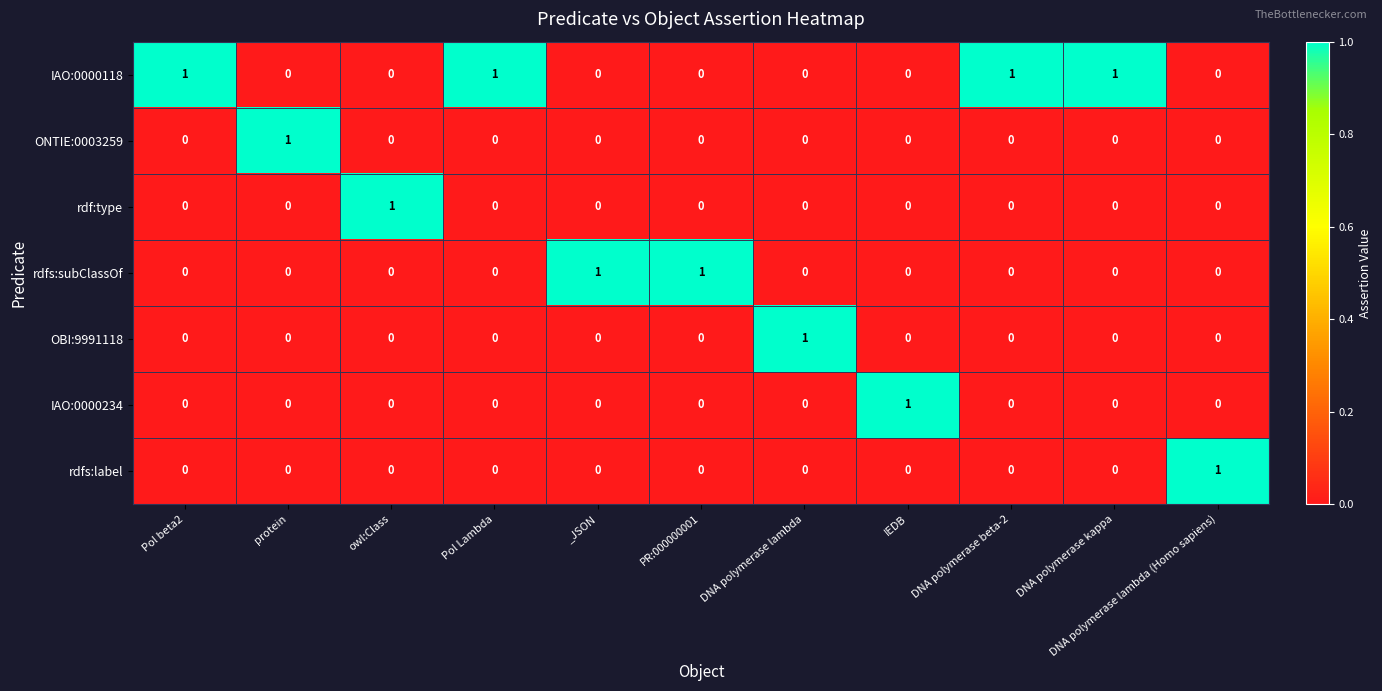

Which series has the largest total across all categories?

IAO:0000118